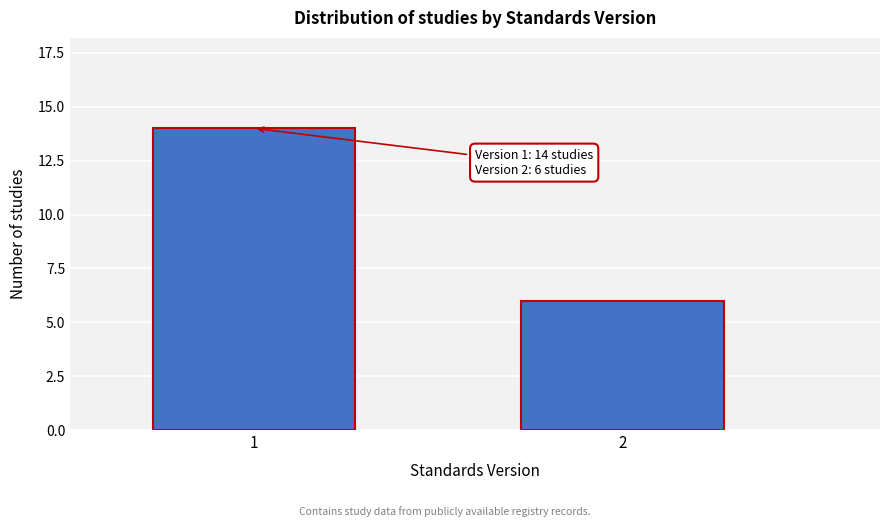

Reading left to right, what are all the values shown in this chart?

14	6